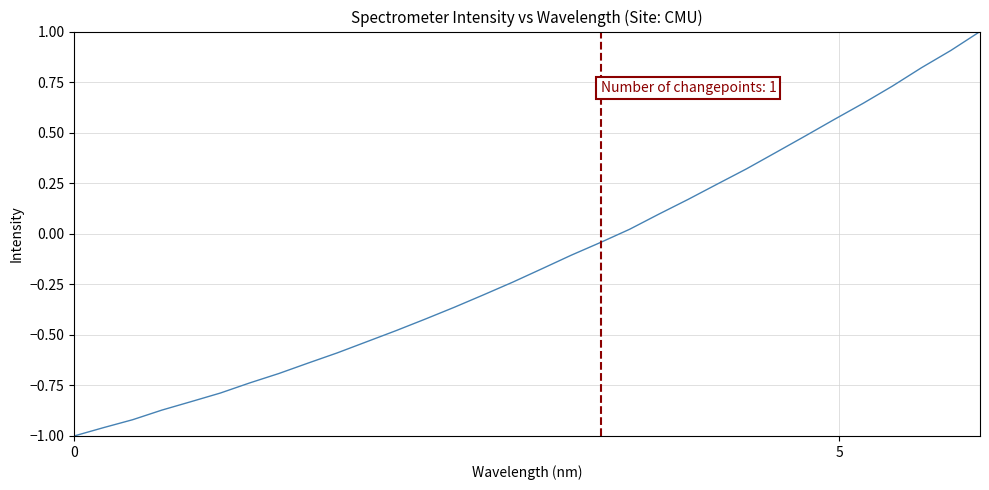

What is the greatest value displayed?

1.0